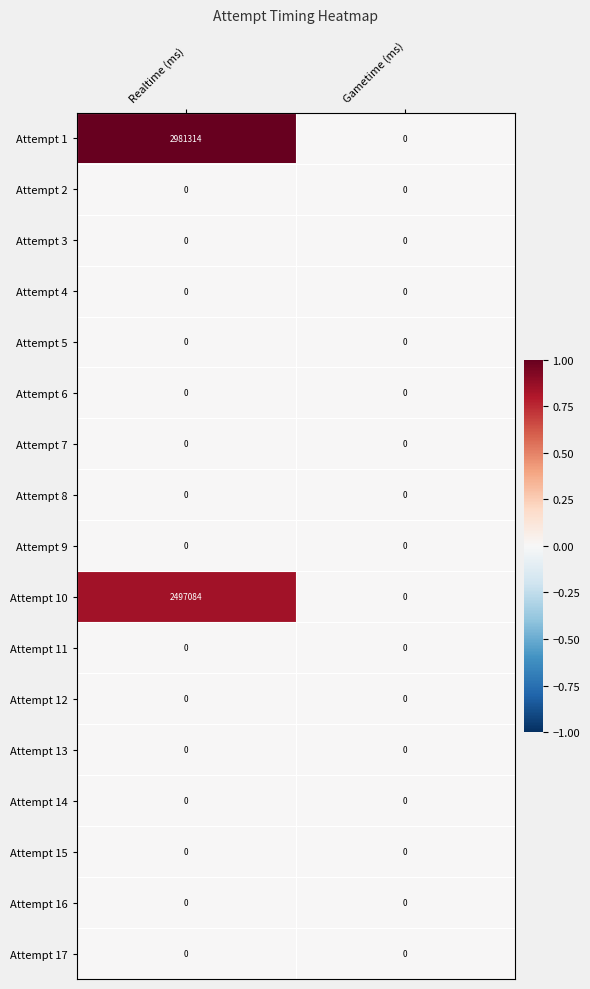

The Attempt 14 series shows 0 at Realtime (ms). True or false?

True